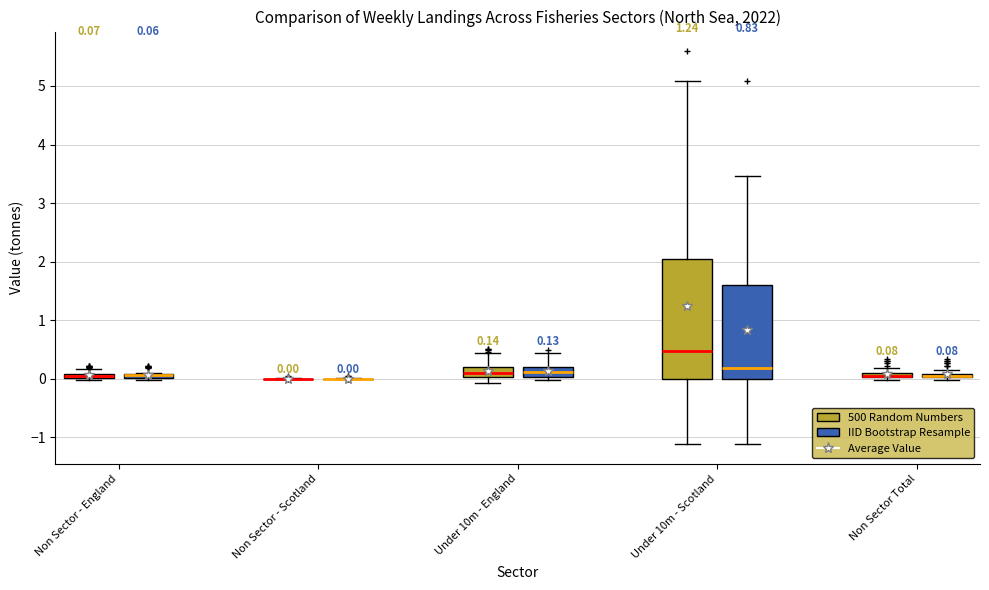

Comparing the boxes themselves (not the whiskers), which one is the tallest?

Under 10m - Scotland (500 Random Numbers)